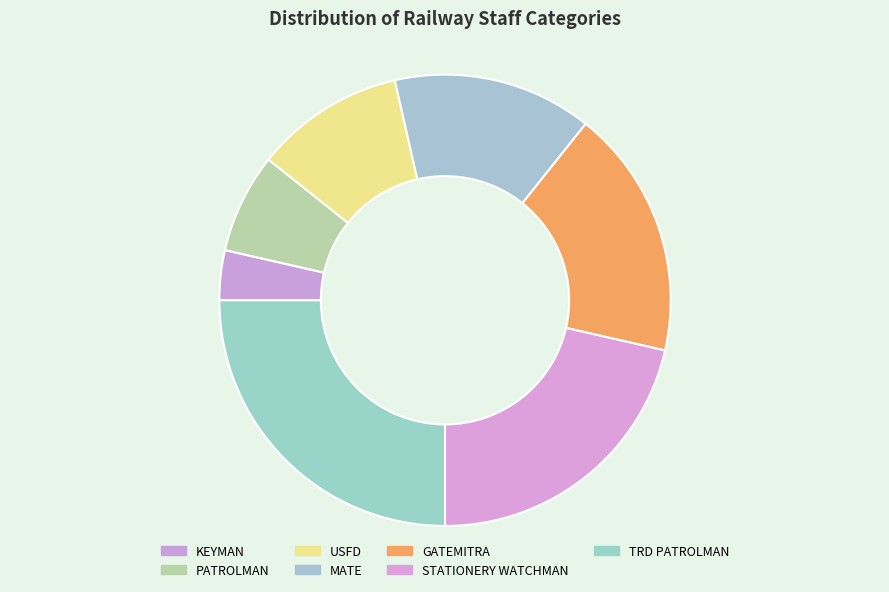

To the nearest percent, what is the average slice percentage?

14%